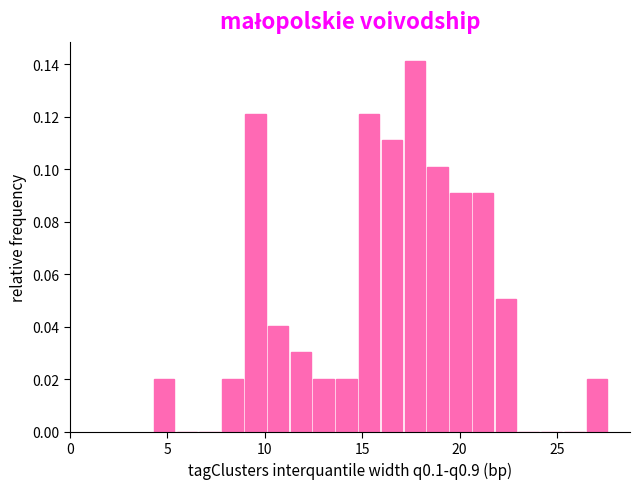

Read against the x-axis, roughly where is the centre of the tallest bar?

17.5